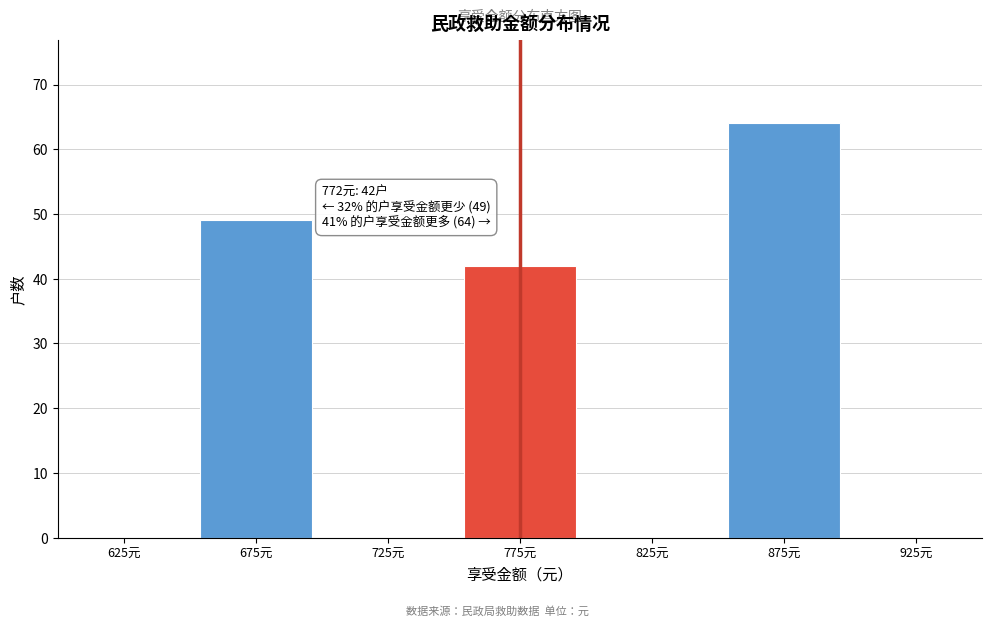

Reading left to right, transcribe all the data shown in this chart.

625元=0	675元=49	725元=0	775元=42	825元=0	875元=64	925元=0